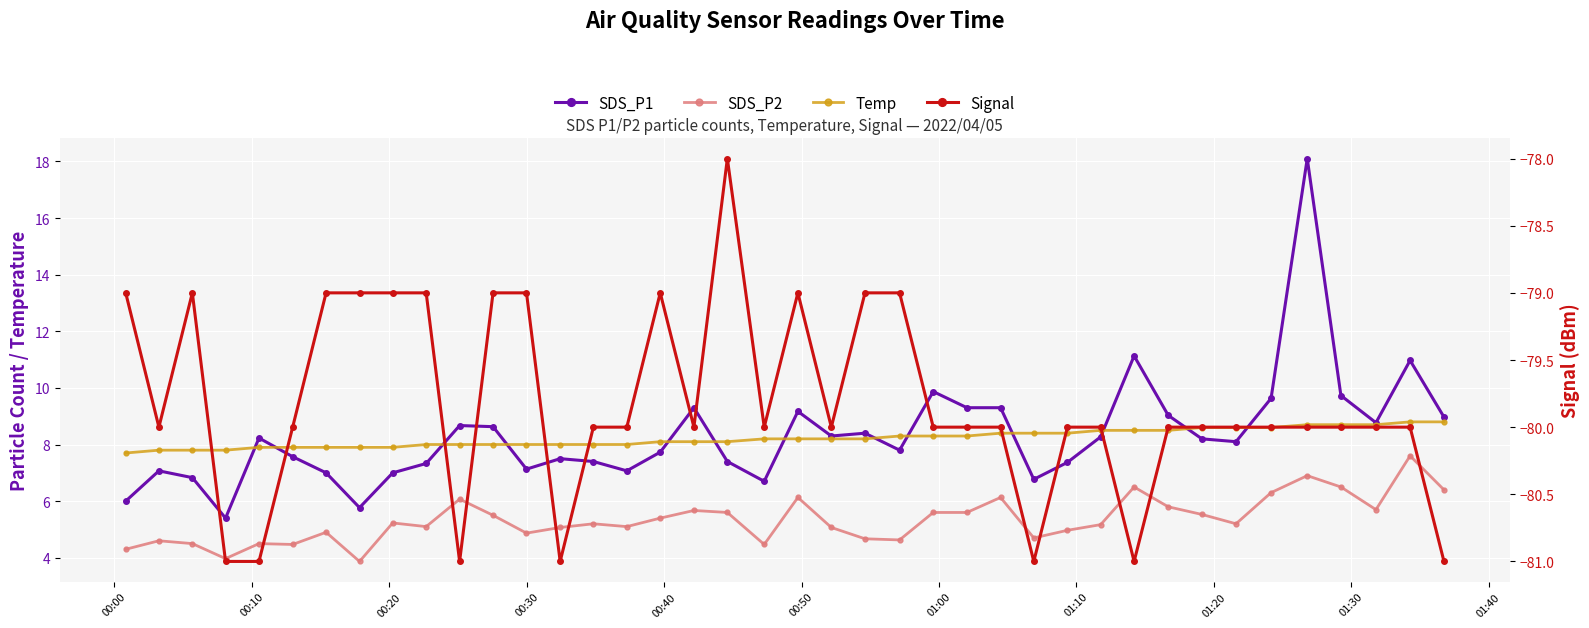

True or false: Temp and SDS_P2 intersect in this chart.

False